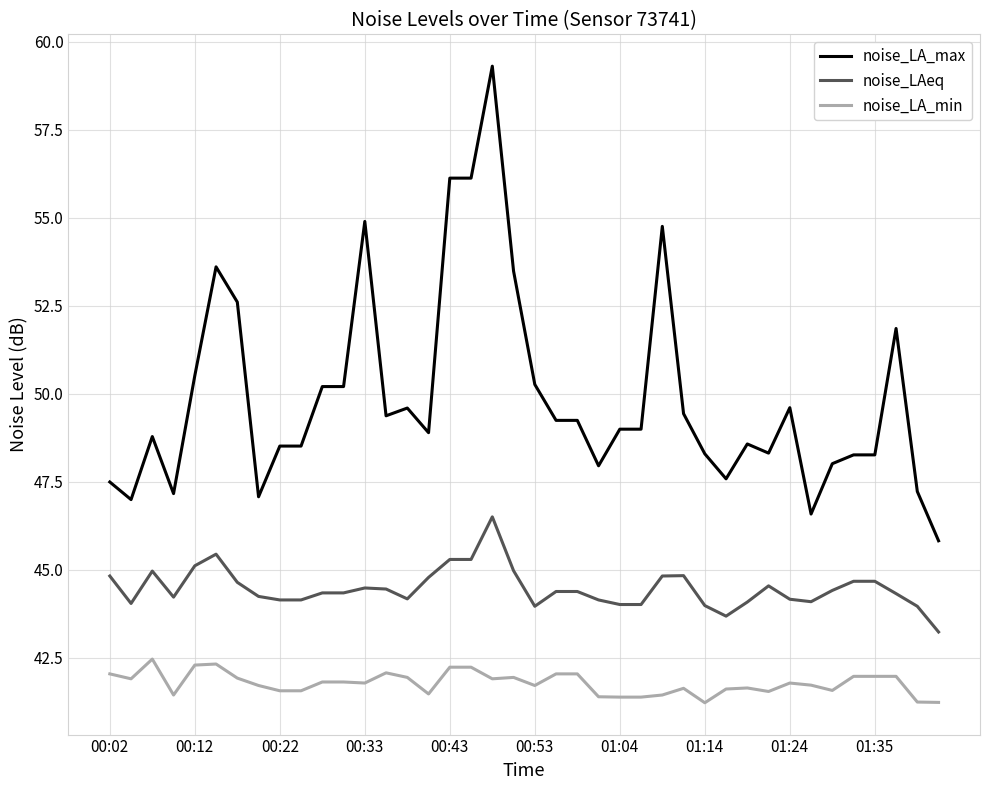

What is the minimum value shown in the chart?

41.2